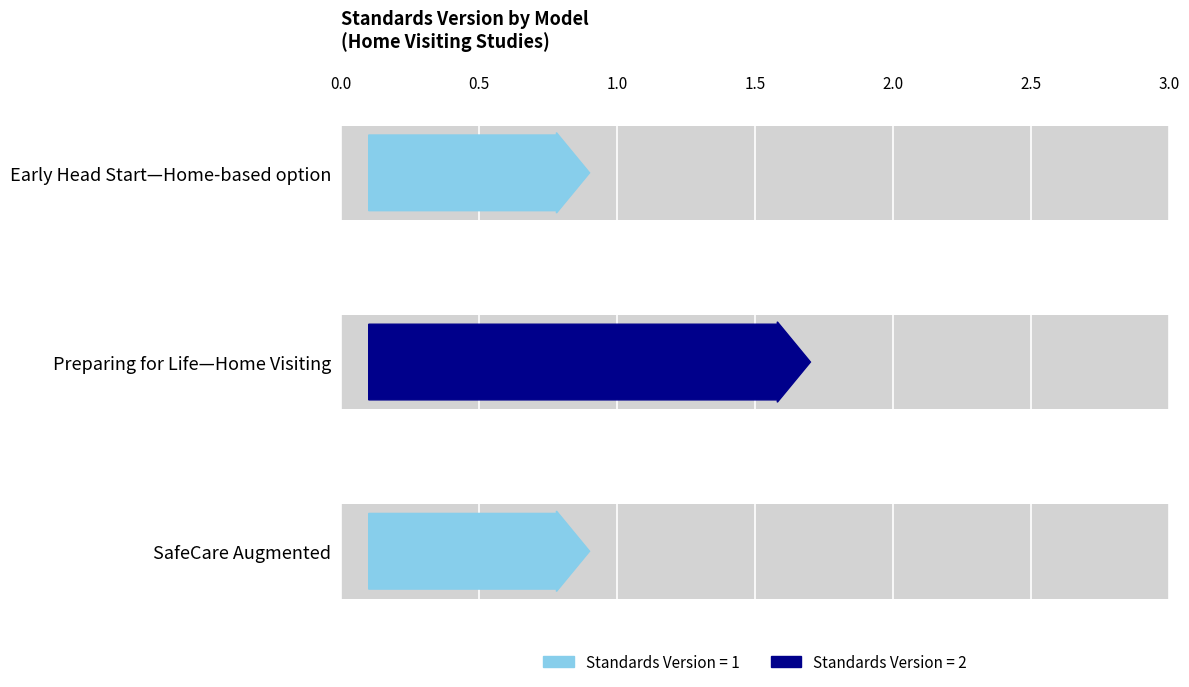

The chart shows a value of 1 at Early Head Start—Home-based option. True or false?

True